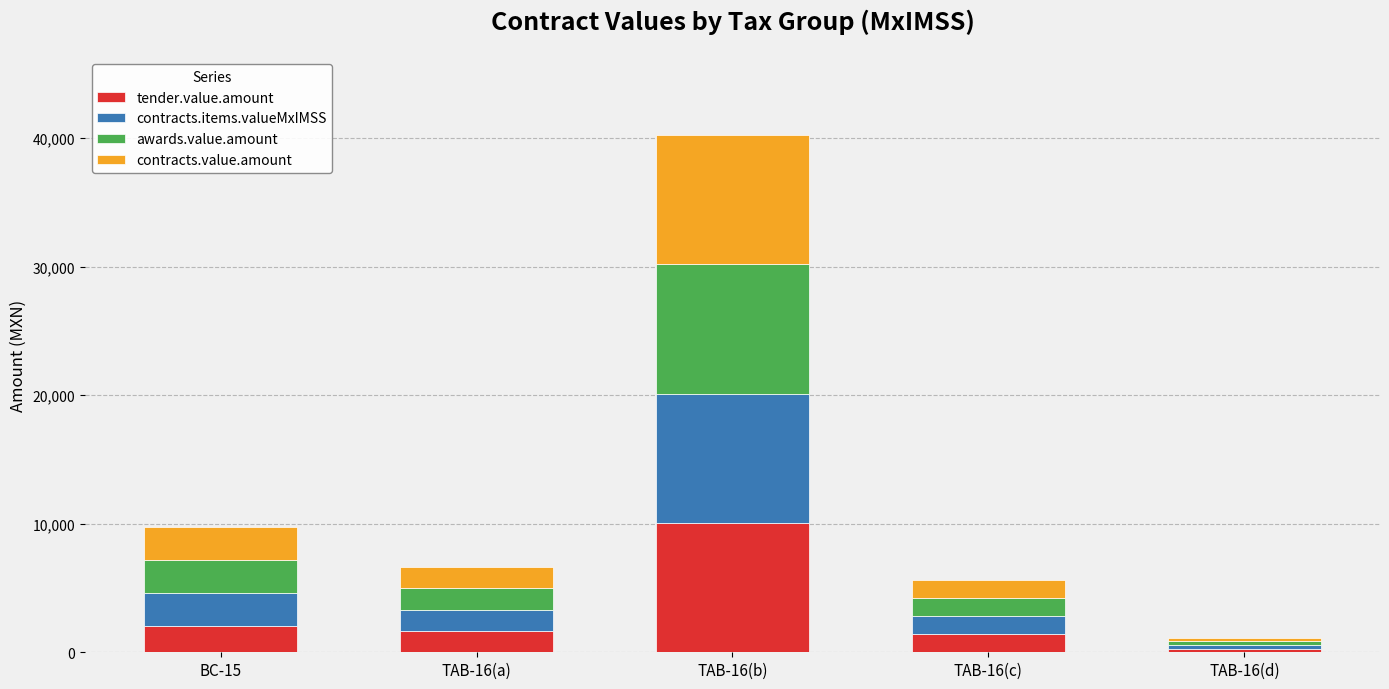

How many data points does each series have?

5